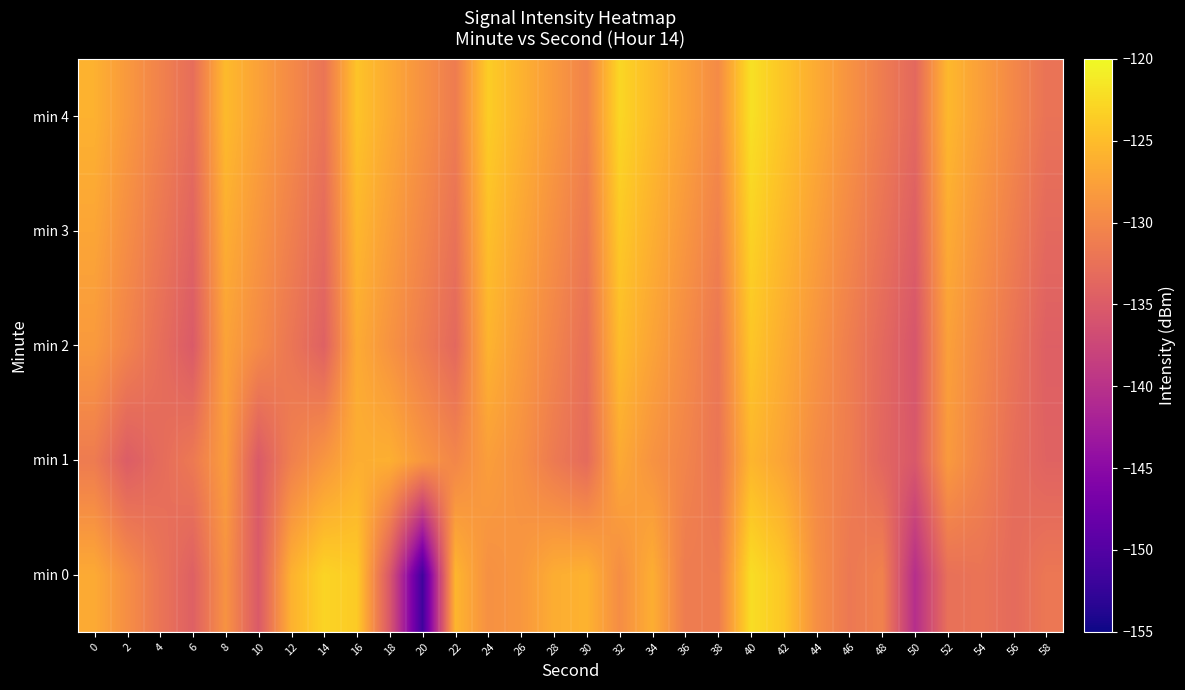

List the series in order of their peak value, lowest first.

min 1, min 2, min 3, min 0, min 4